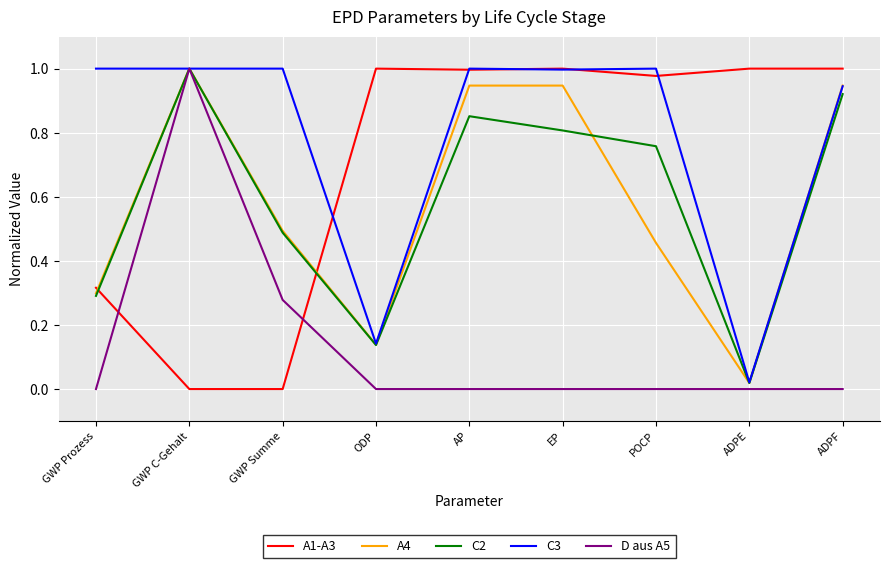

What position from the left is POCP?

7